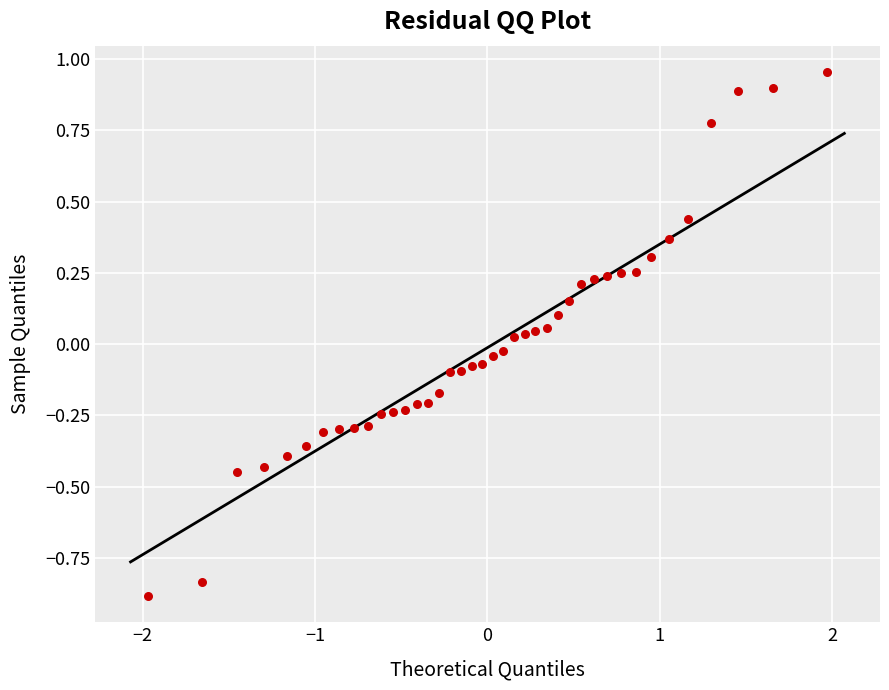

What is the range of Y values (max minus min)?

1.8